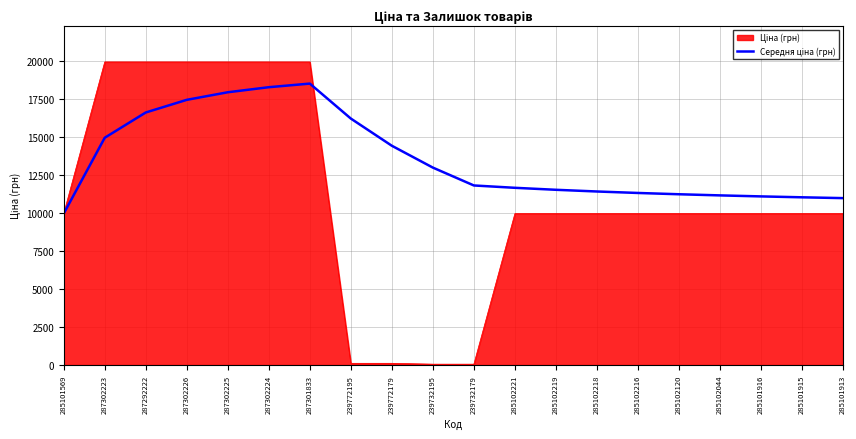

What is the difference between the highest and lowest values at 285101916?

1132.1